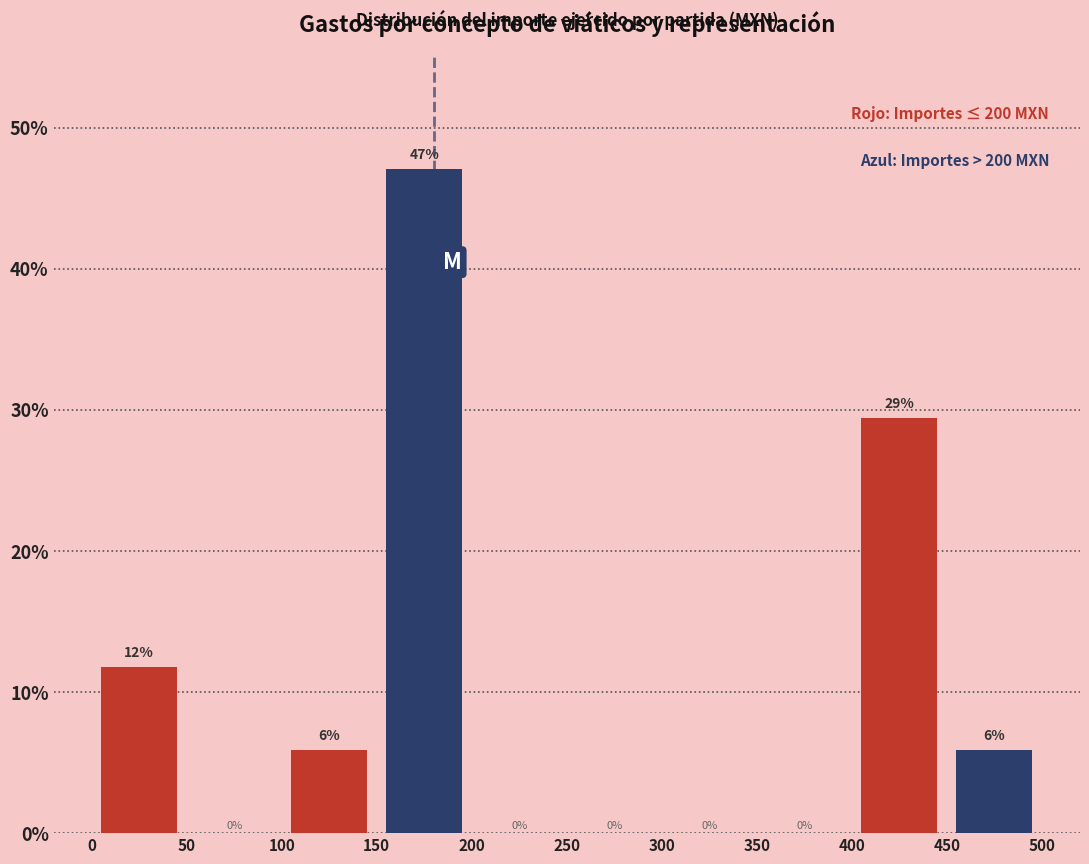

Which label corresponds to the largest value in the chart?

150